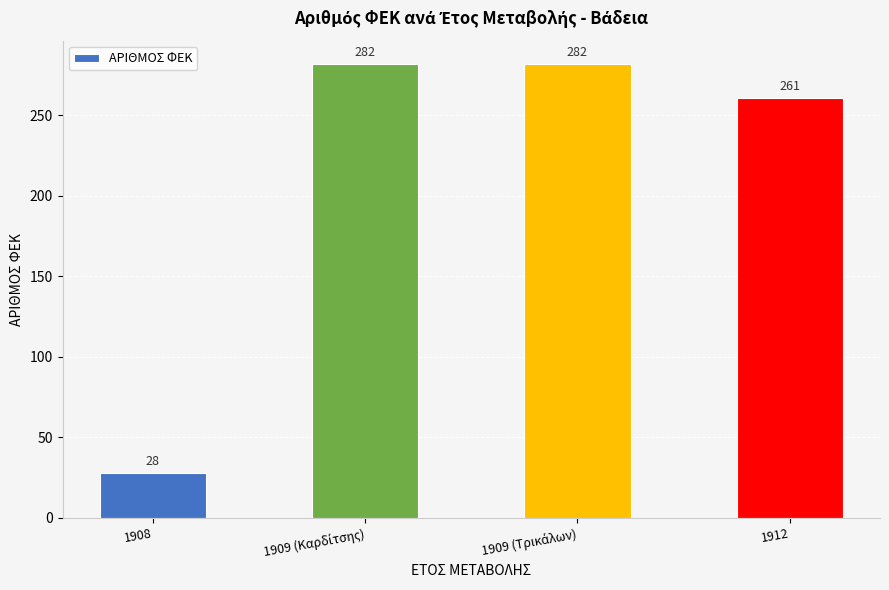

What position from the left is 1912?

4